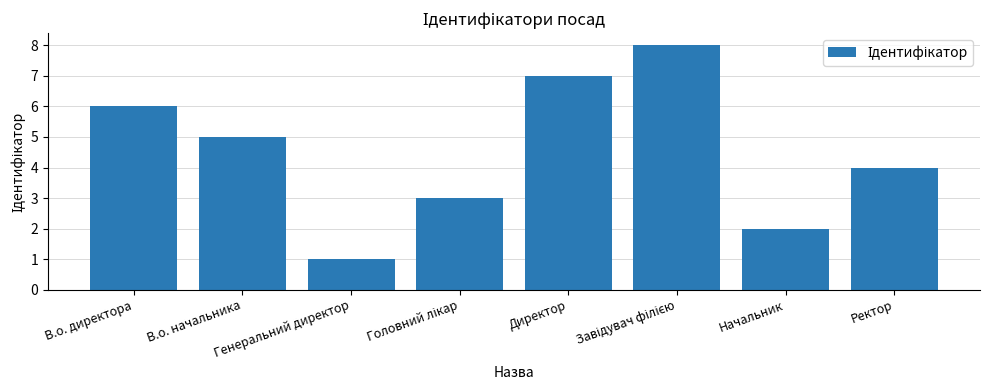

True or false: the data shows 4 at Ректор.

True